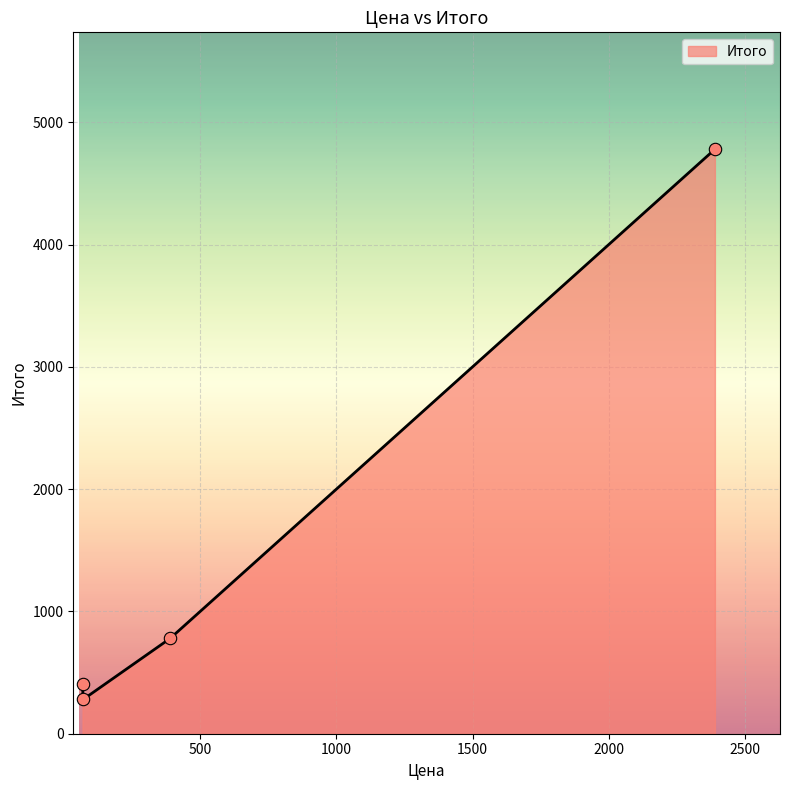

What is the difference between the maximum and second lowest values?

4372